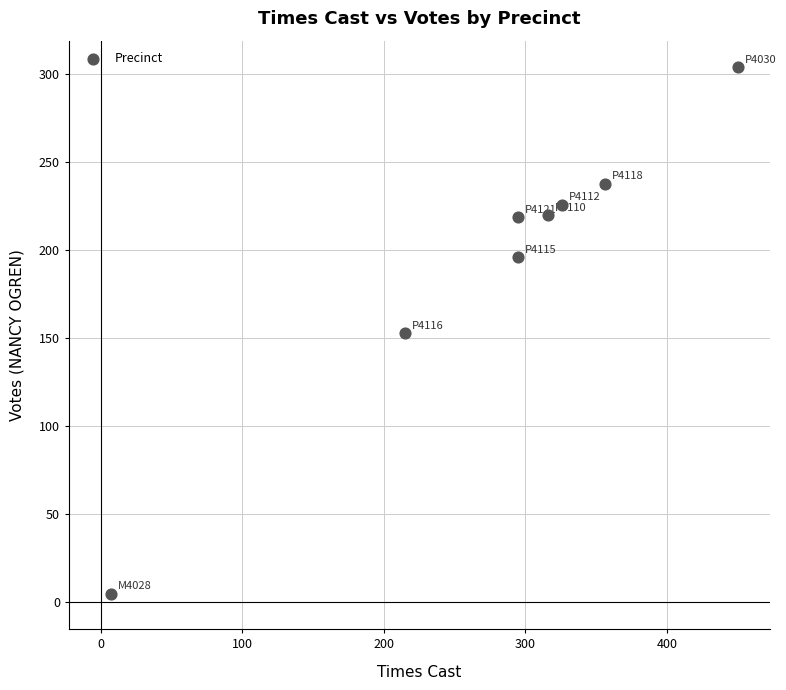

What is the range of Y values (max minus min)?

299